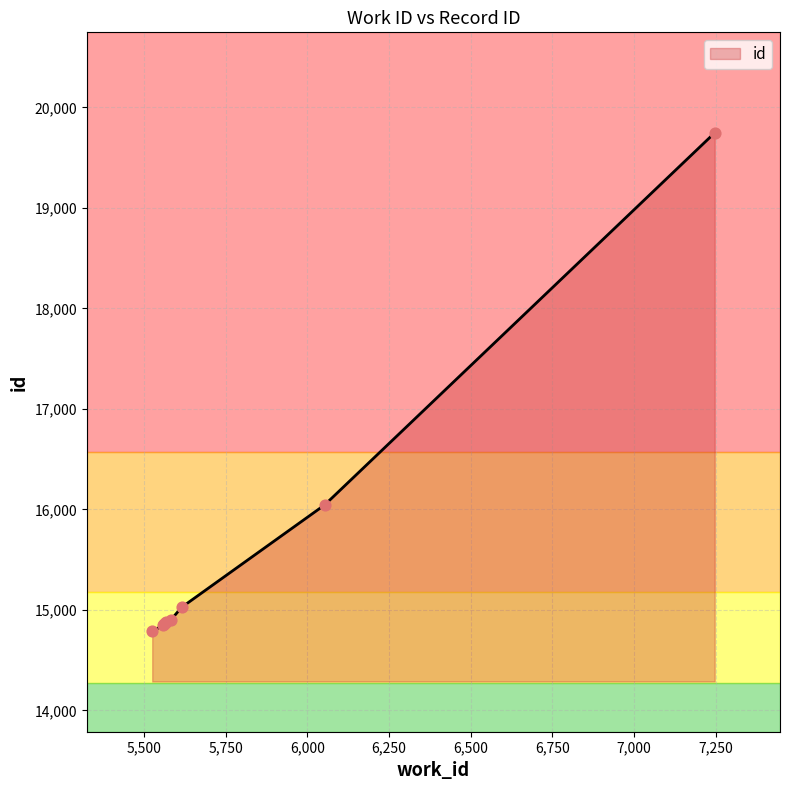

What is the greatest value displayed?

19747